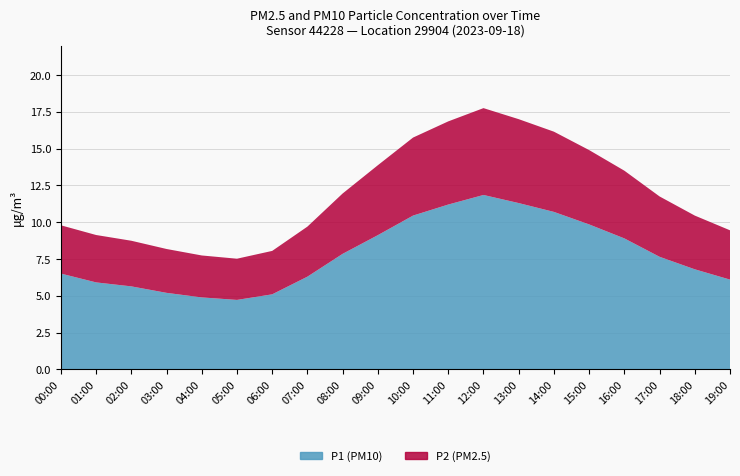

Reading left to right, list all the values displayed in this chart.

P1: 00:00=6.5	01:00=5.9	02:00=5.6	03:00=5.2	04:00=4.9	05:00=4.7	06:00=5.1	07:00=6.3	08:00=7.8	09:00=9.1	10:00=10.4	11:00=11.2	12:00=11.8	13:00=11.3	14:00=10.7	15:00=9.8	16:00=8.9	17:00=7.7	18:00=6.8	19:00=6.1
P2: 00:00=3.3	01:00=3.2	02:00=3.1	03:00=3.0	04:00=2.9	05:00=2.8	06:00=3.0	07:00=3.4	08:00=4.1	09:00=4.8	10:00=5.3	11:00=5.7	12:00=5.9	13:00=5.7	14:00=5.5	15:00=5.0	16:00=4.6	17:00=4.1	18:00=3.6	19:00=3.4